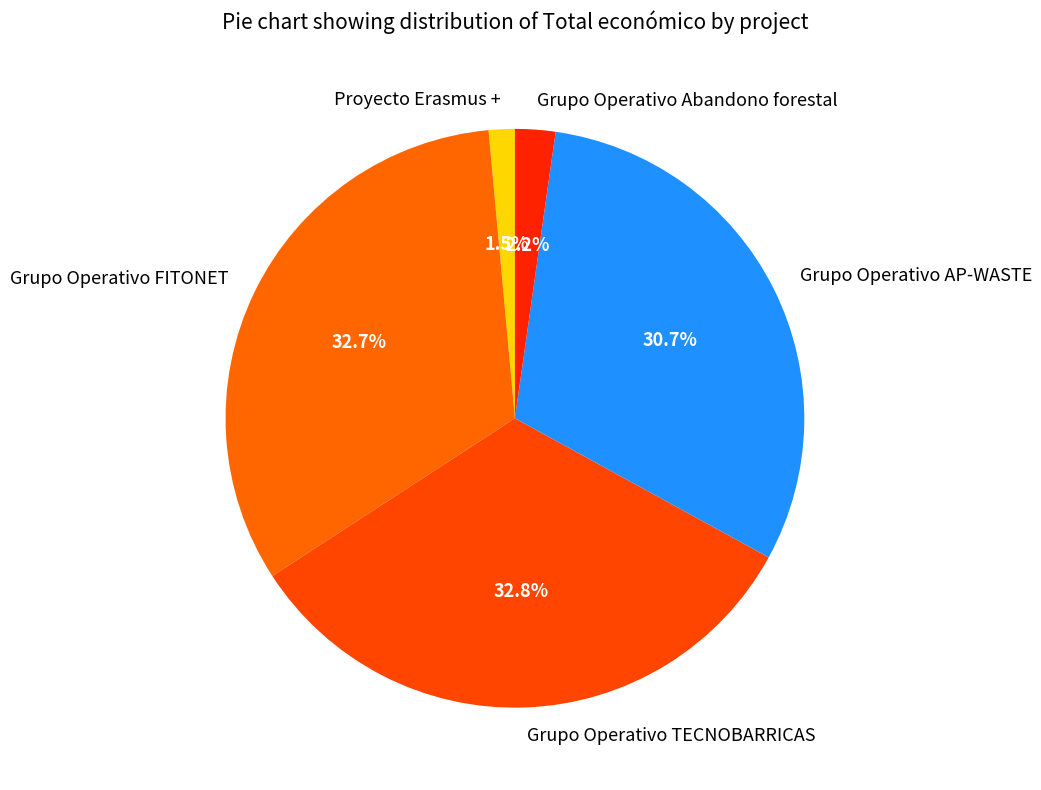

To the nearest percent, what is the difference between the largest and smallest slice percentages?

31%